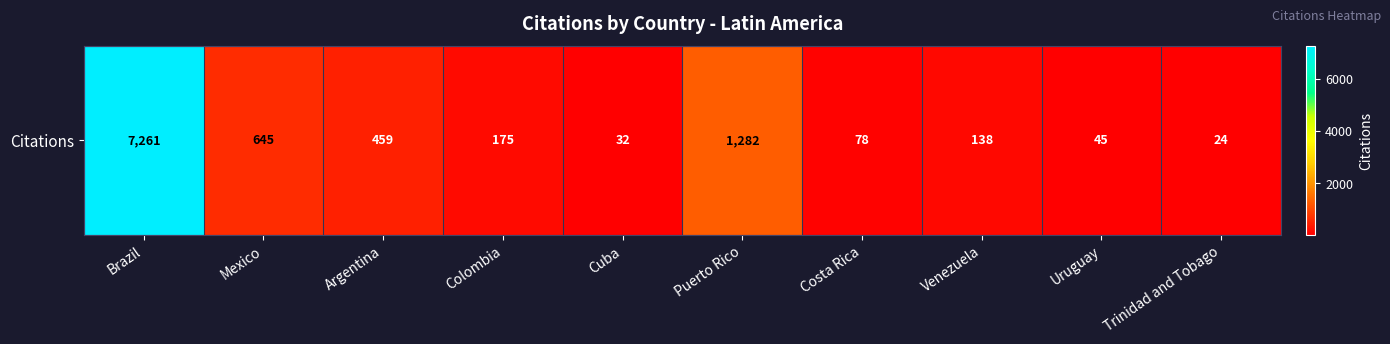

What is the ratio of the value at Costa Rica to the value at Argentina?

0.2